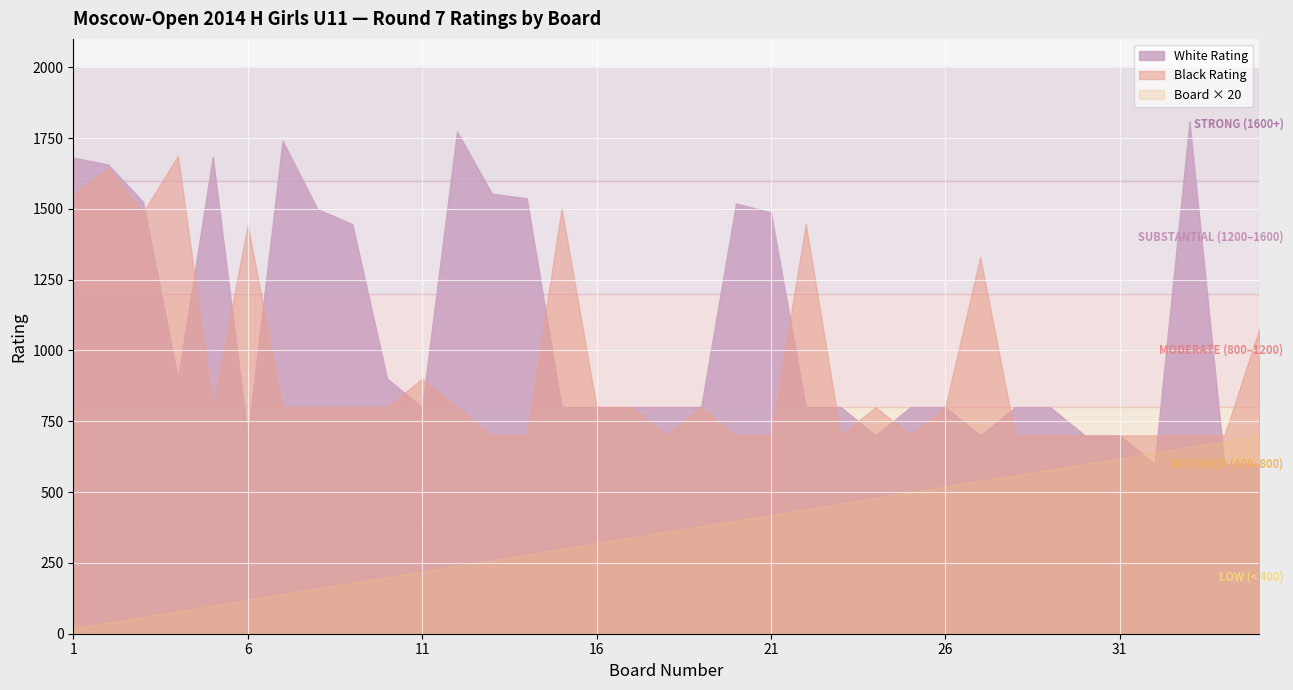

At 10, list the series in order from largest to smallest.

White Rating, Black Rating, Board